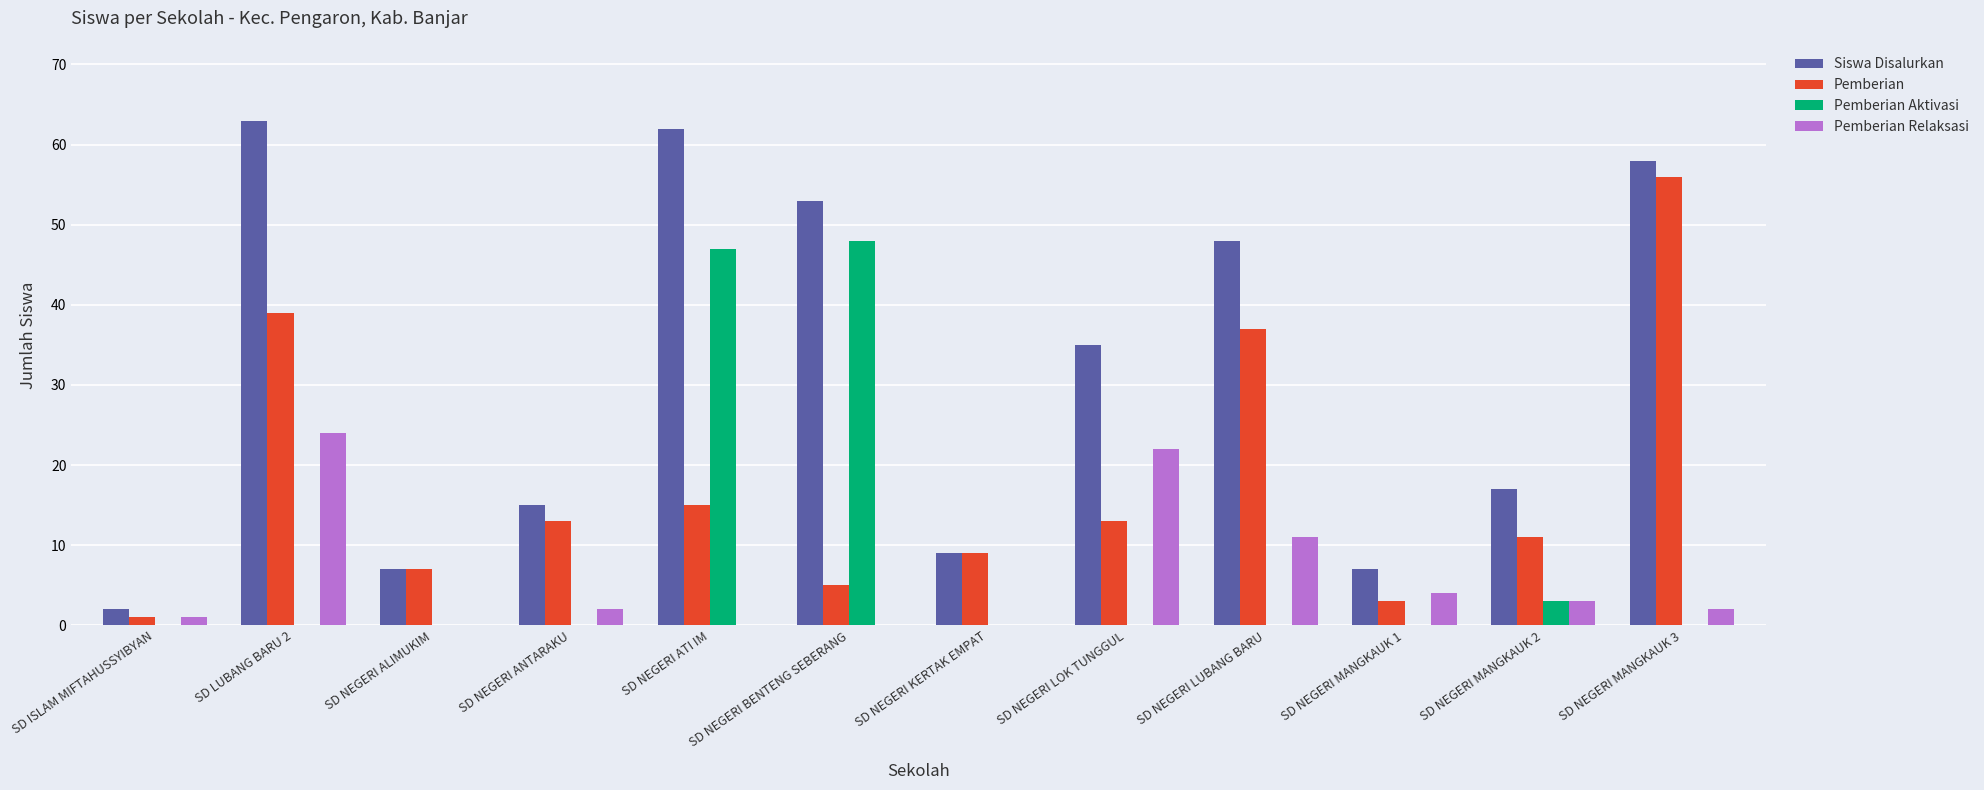

What is the greatest value displayed?

63